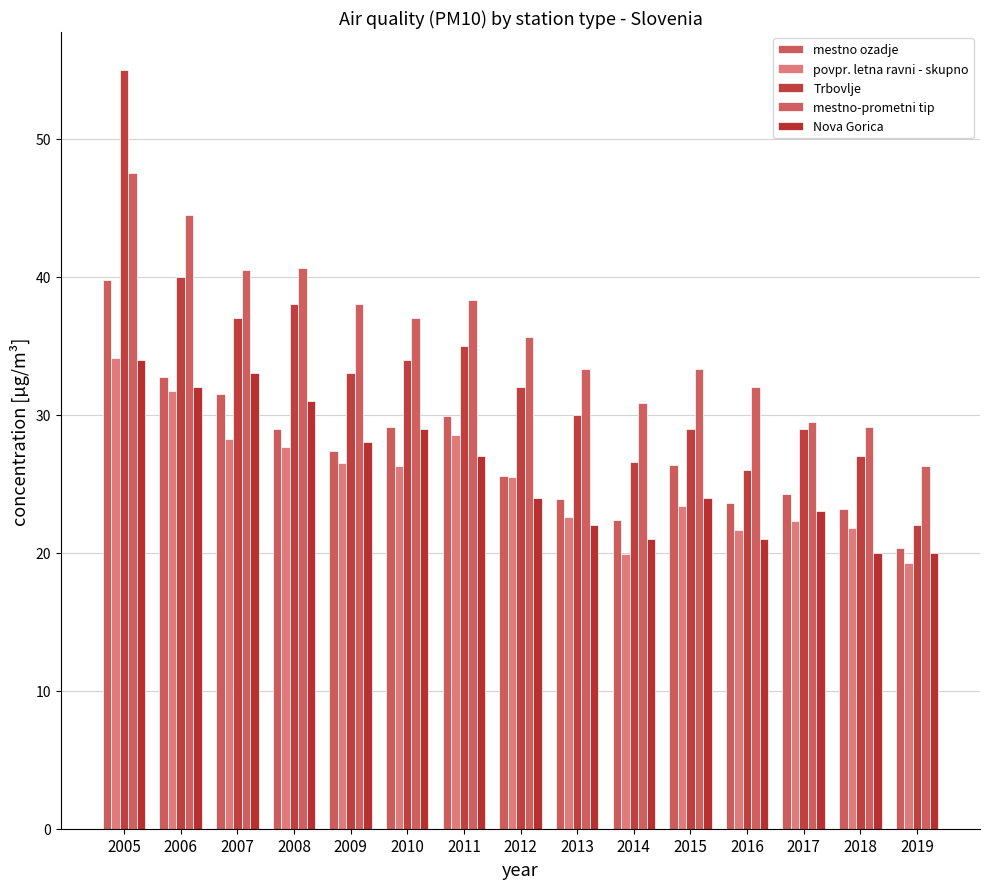

List the labels in order of Nova Gorica value, largest first.

2005, 2007, 2006, 2008, 2010, 2009, 2011, 2012, 2015, 2017, 2013, 2014, 2016, 2018, 2019